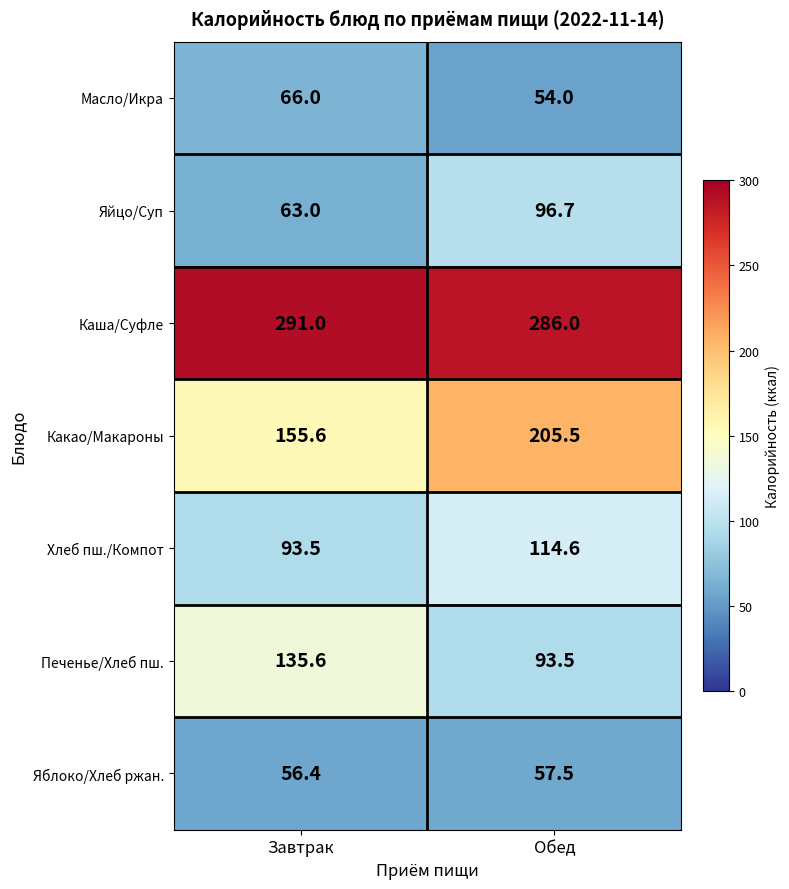

Reading left to right, transcribe all the data shown in this chart.

Масло/Икра: Завтрак=66.0	Обед=54.0
Яйцо/Суп: Завтрак=63.0	Обед=96.7
Каша/Суфле: Завтрак=291.0	Обед=286.0
Какао/Макароны: Завтрак=155.6	Обед=205.5
Хлеб пш./Компот: Завтрак=93.5	Обед=114.6
Печенье/Хлеб пш.: Завтрак=135.6	Обед=93.5
Яблоко/Хлеб ржан.: Завтрак=56.4	Обед=57.5